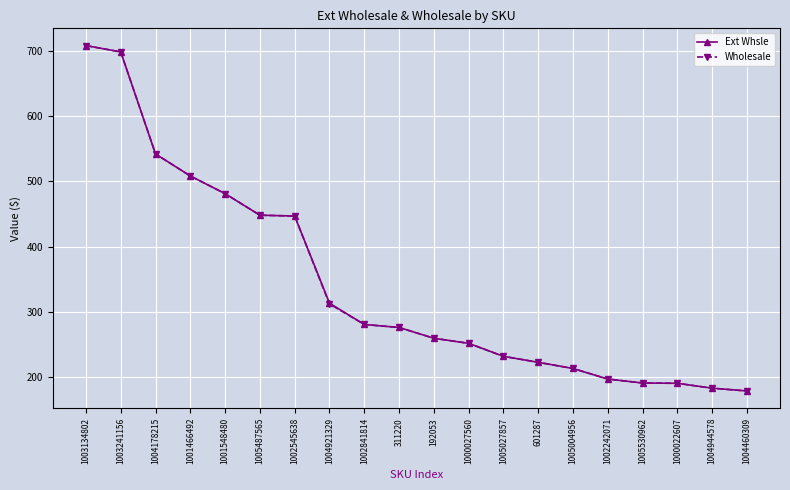

What is the value of the Ext Whsle point at the 2nd from the left?

698.7